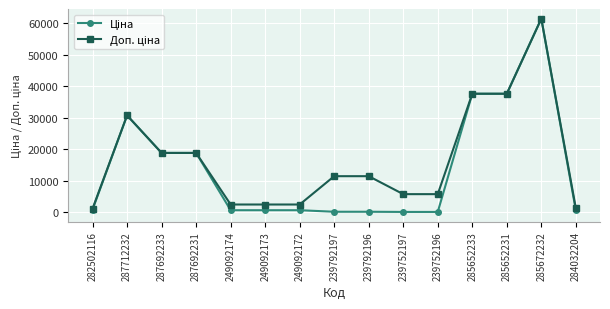

At which category is the sum across all series the highest?

285672232